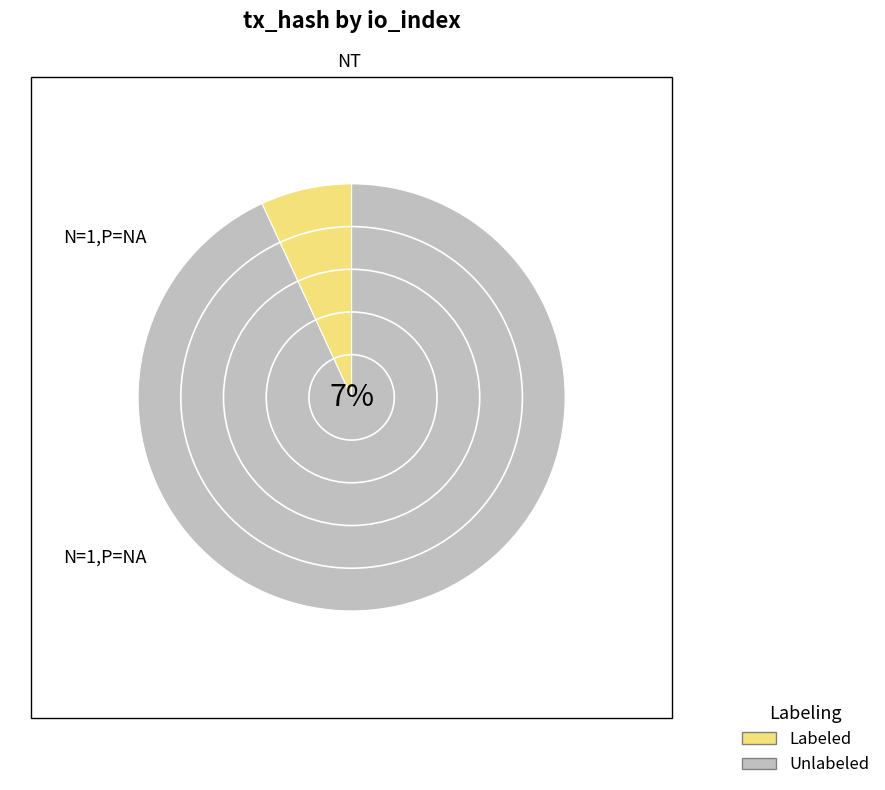

Count the number of slices in the pie.

2